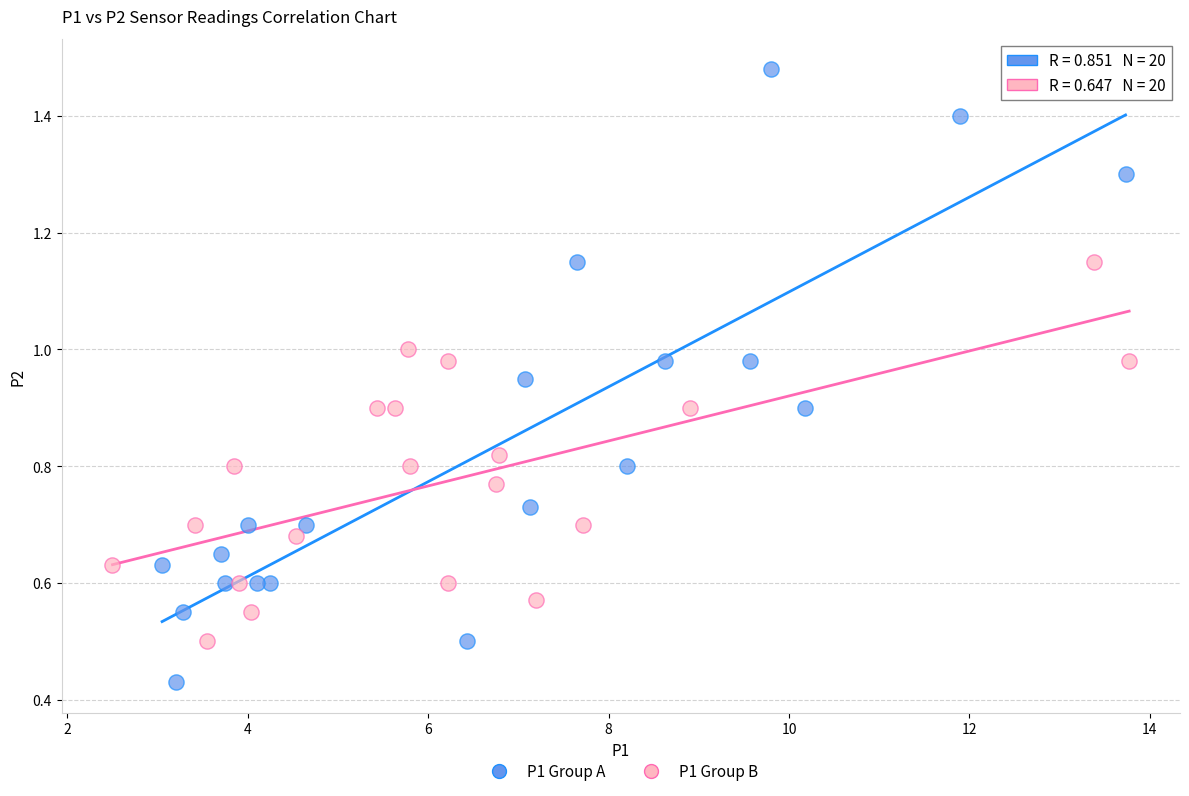

Which series has the largest Y range (max minus min)?

P1 Group A